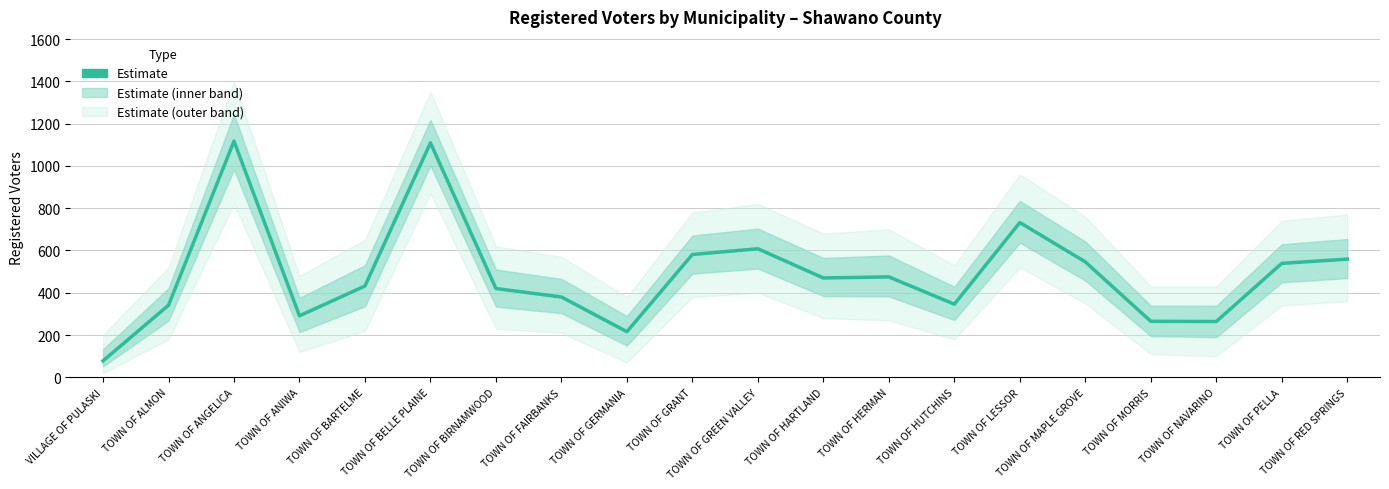

Count the number of values greater than 470.

9